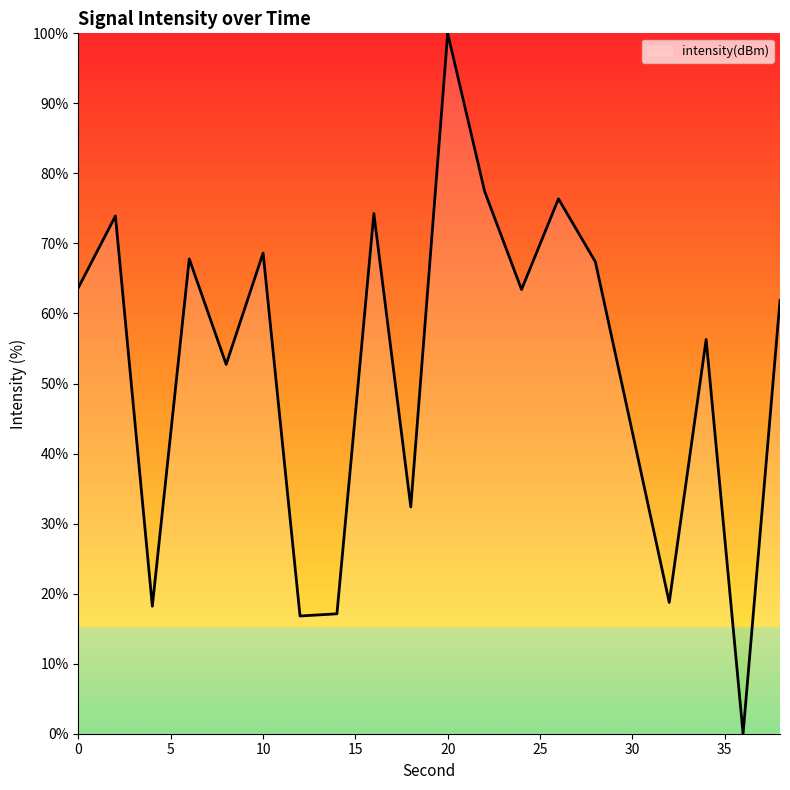

What is the difference between the maximum and minimum values?

100.0